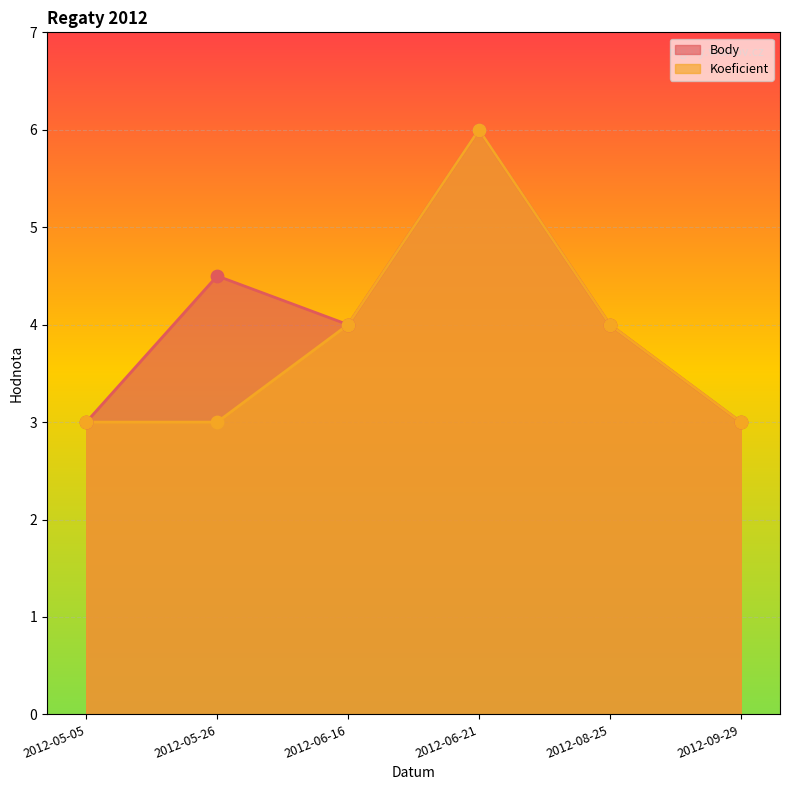

At how many categories does at least one series exceed 5?

1